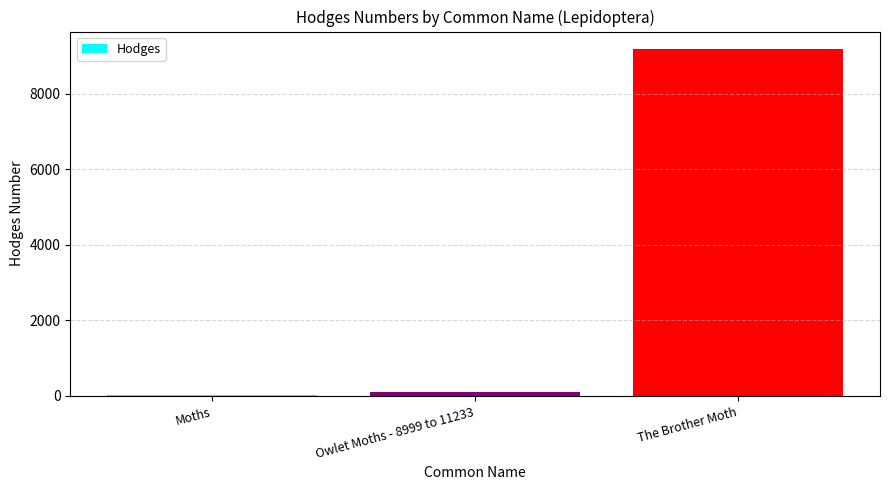

What is the value of the 3rd bar from the left?

9193.0